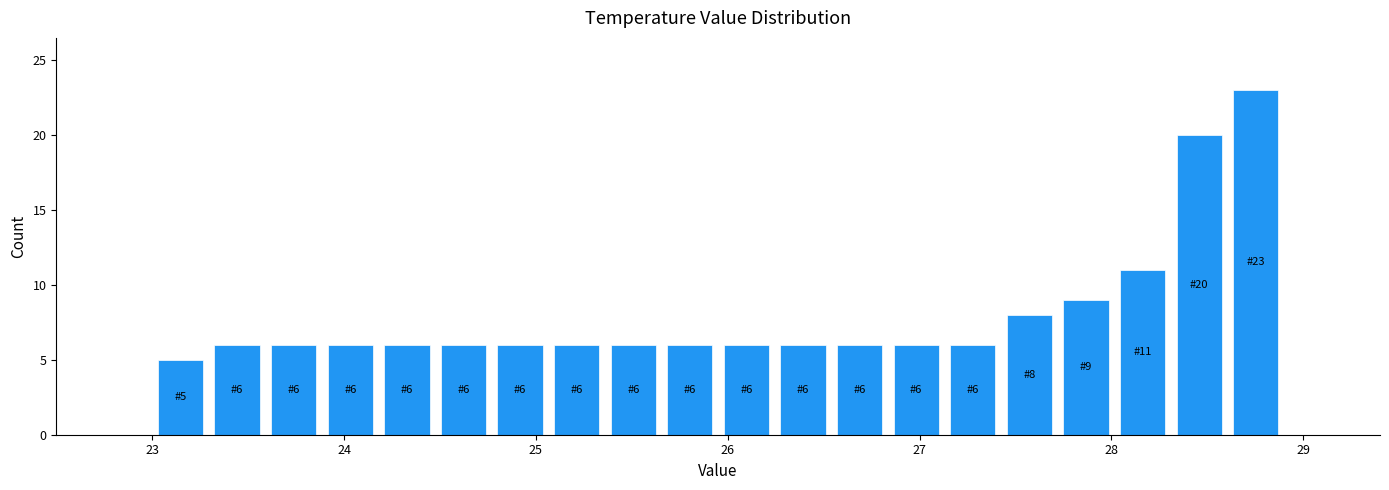

Read against the x-axis, roughly where is the centre of the tallest bar?

28.8